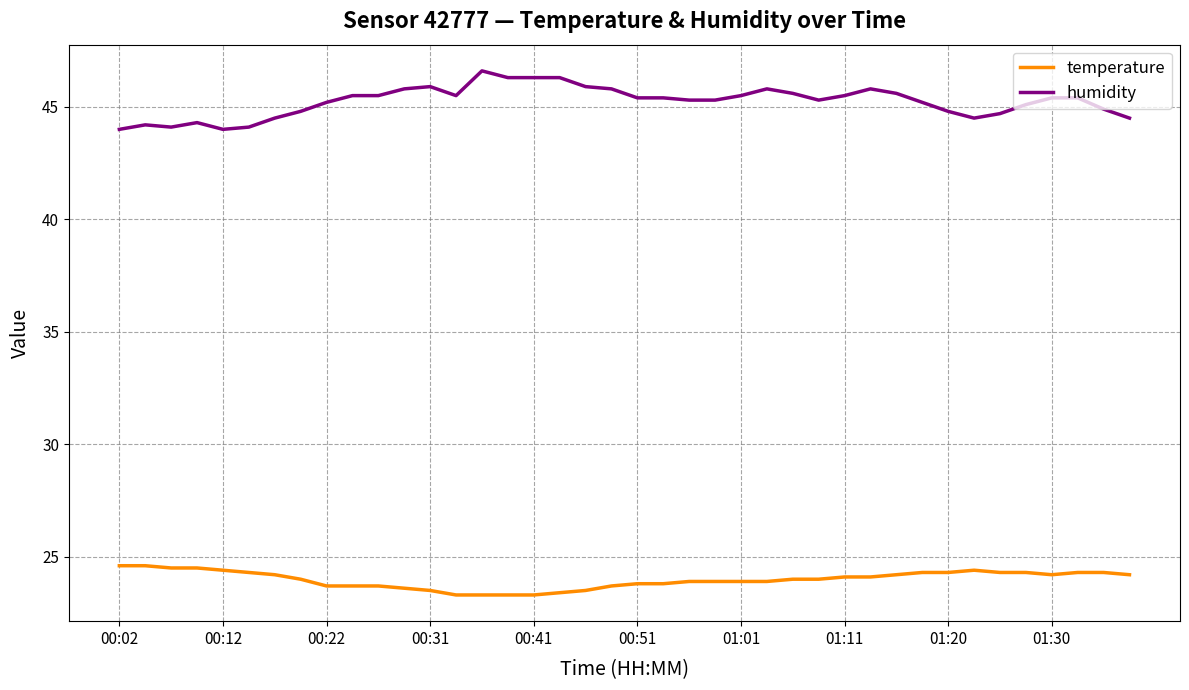

What is the difference between the maximum and minimum values in the humidity series?

2.6